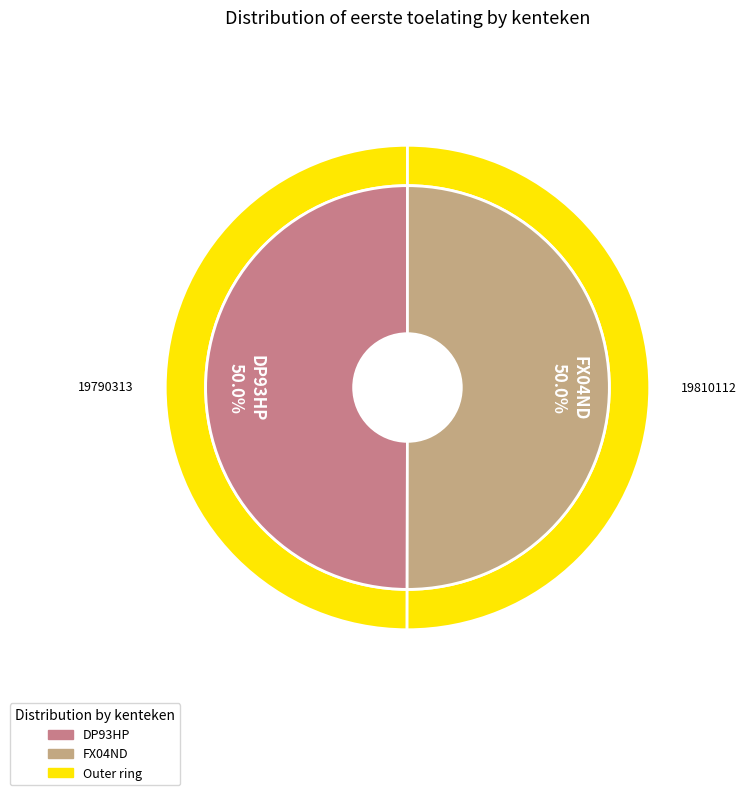

To the nearest percent, what percentage of the pie is DP93HP?

50%